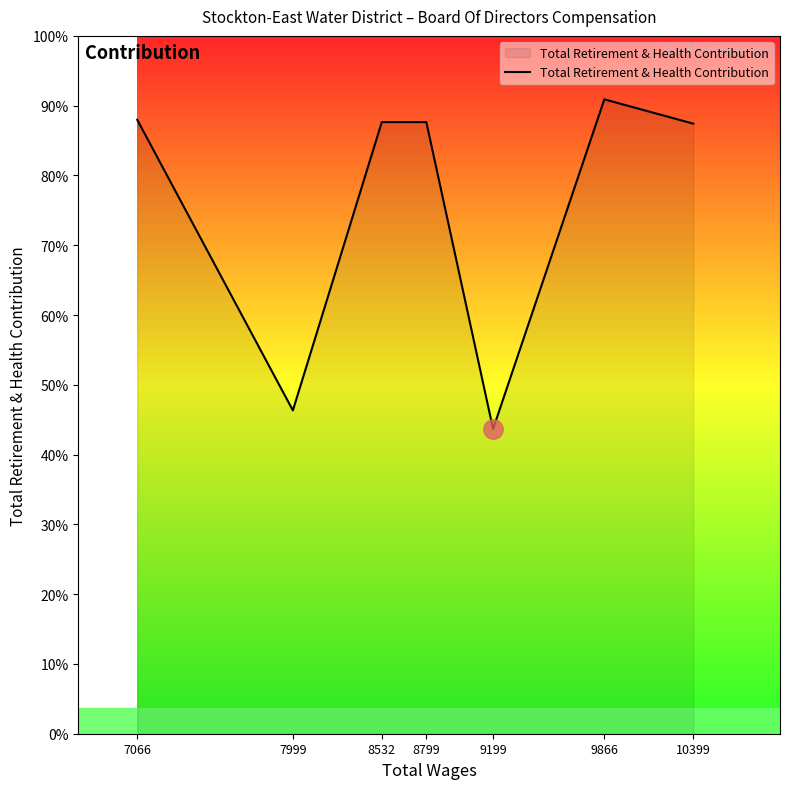

Does the chart have visible grid lines?

No